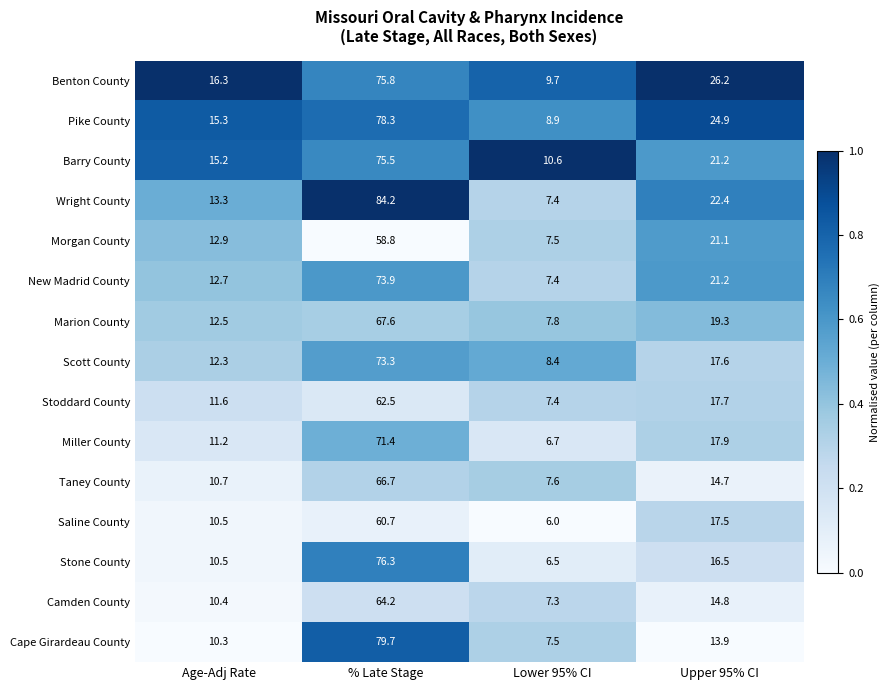

Is the value of Miller County at Age-Adj Rate greater than the value of Wright County at Age-Adj Rate?

No